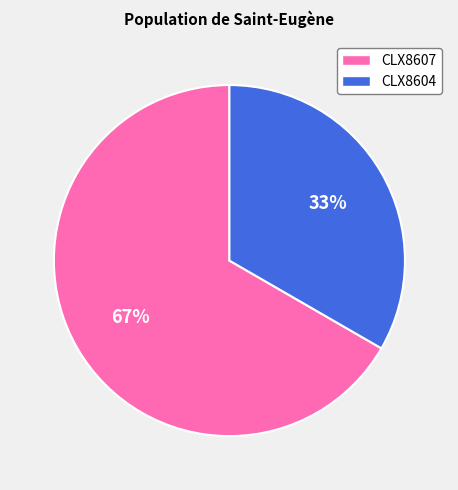

To the nearest percent, what portion does CLX8607 represent?

67%